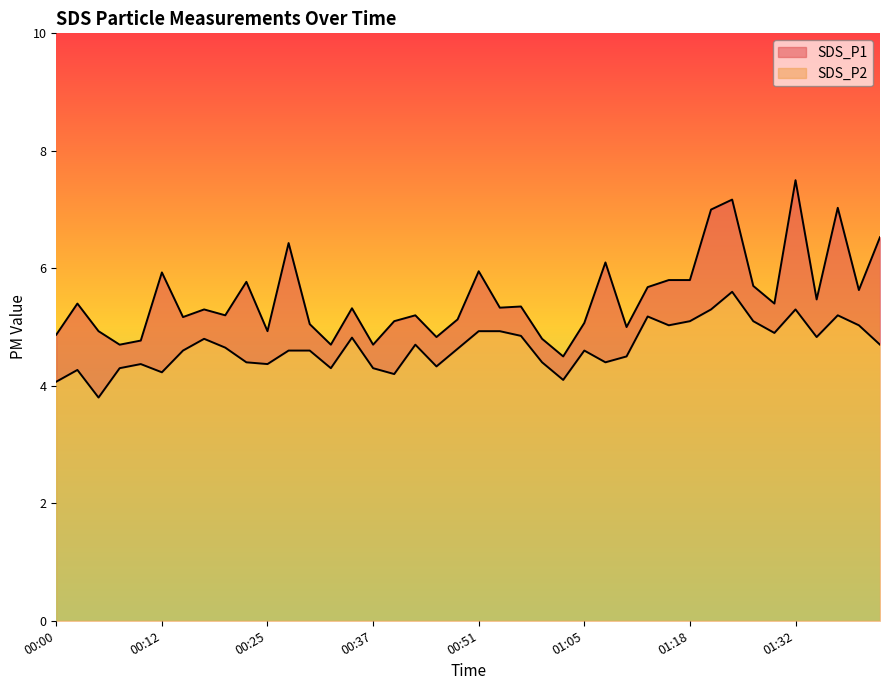

At which category does SDS_P1 reach its first local valley?

00:07